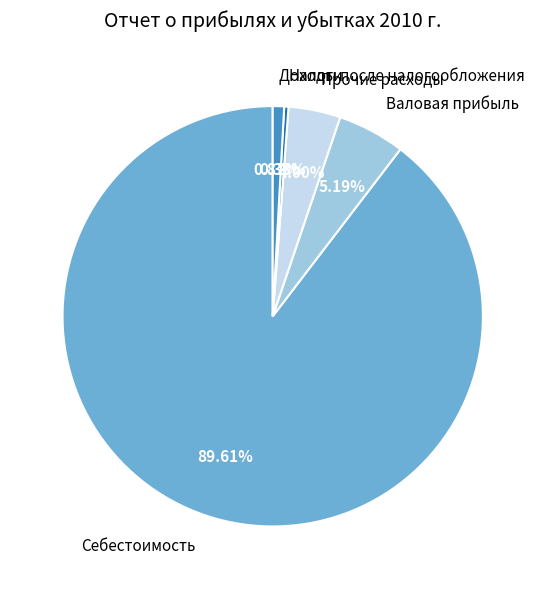

Which slice is the largest?

Себестоимость